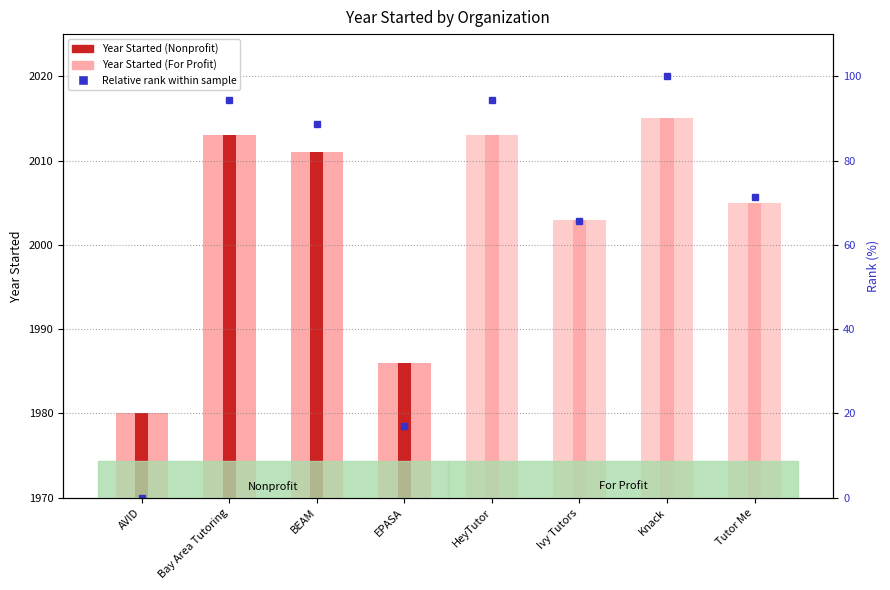

Where does the Relative rank within sample series first go above 88?

Bay Area Tutoring